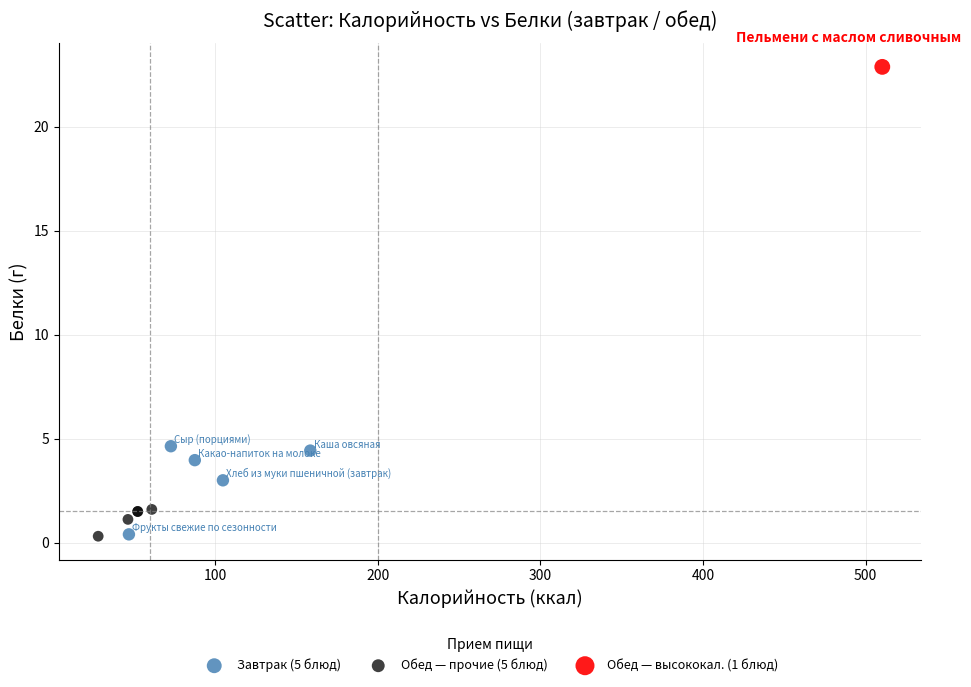

What are all the series names shown in the legend?

Завтрак (5 блюд), Обед — прочие (5 блюд), Обед — высококал. (1 блюд)